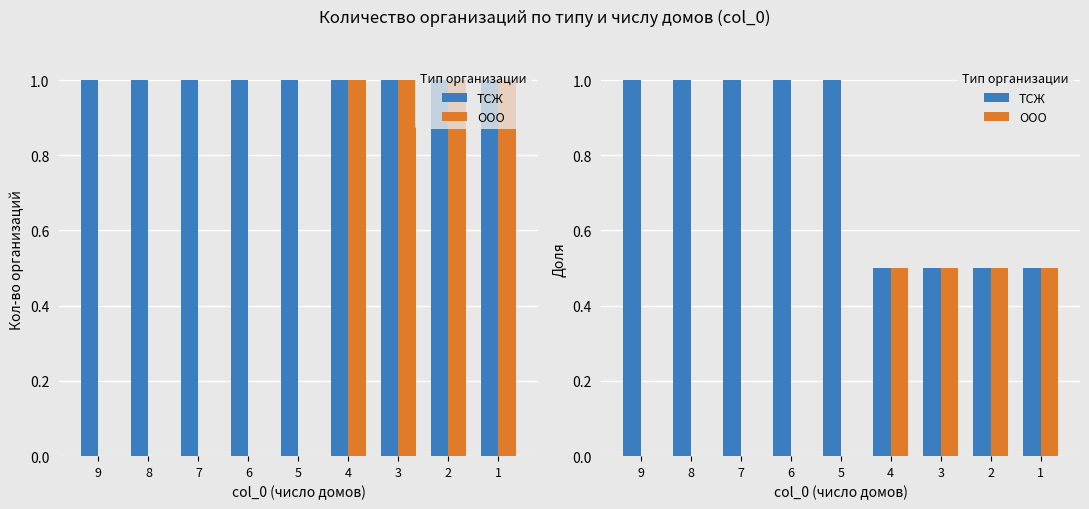

Which series has the largest total across all categories?

ТСЖ